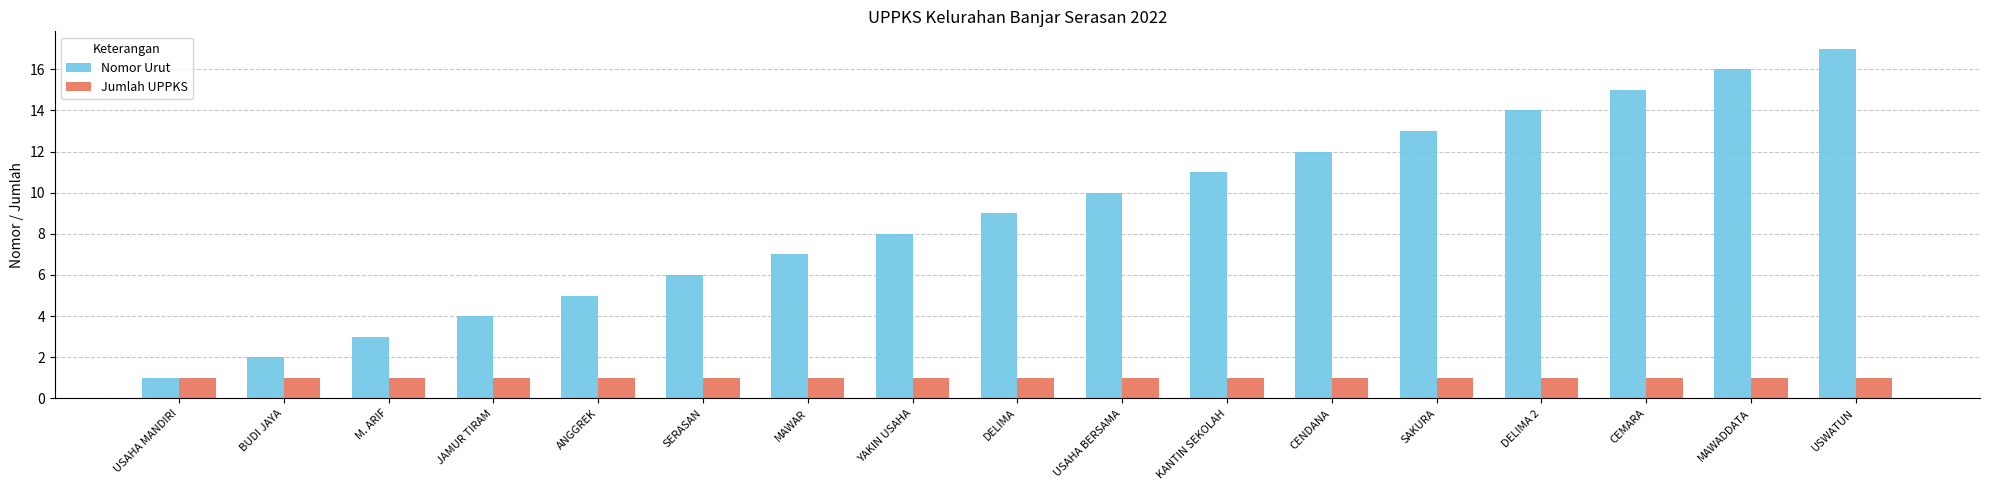

What is the sum of all Jumlah UPPKS values?

17